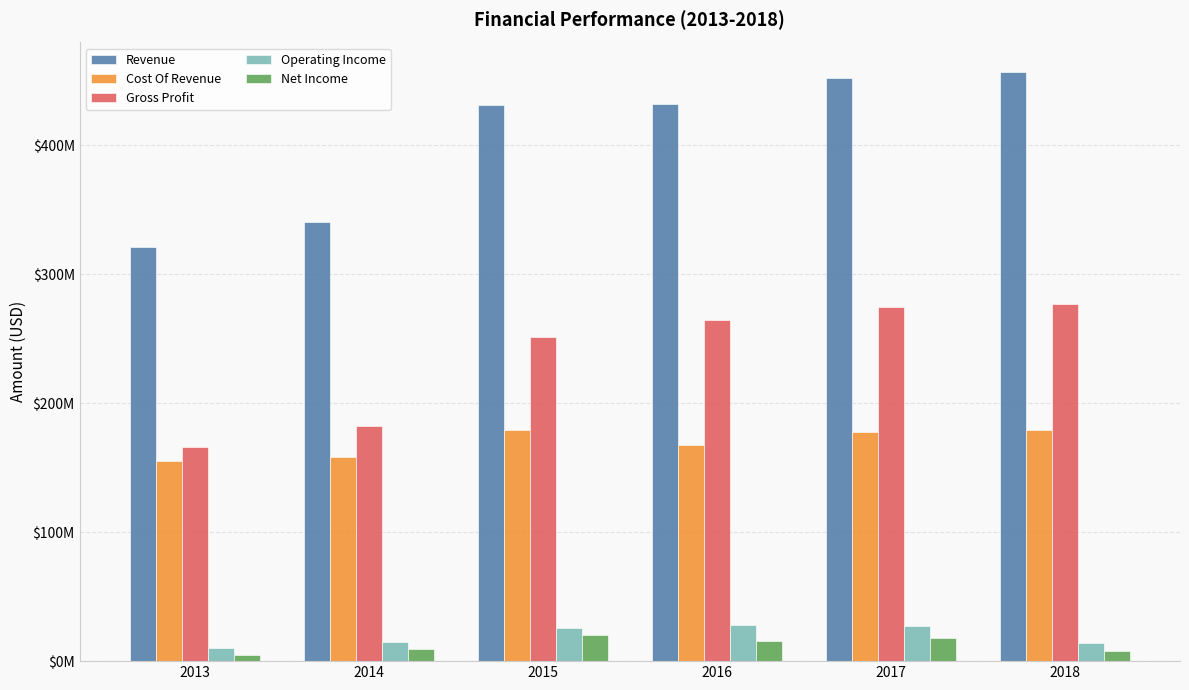

Reading left to right, list all the values displayed in this chart.

Revenue: 321286000	340738000	430927000	432038000	452503000	456855000
Cost Of Revenue: 155292000	158317000	179291000	167519000	177579000	179581000
Gross Profit: 165994000	182421000	251636000	264519000	274924000	277274000
Operating Income: 10005000	15131000	25989000	28193000	27018000	14084000
Net Income: 5096000	9299000	20433000	15829000	18256000	8218000